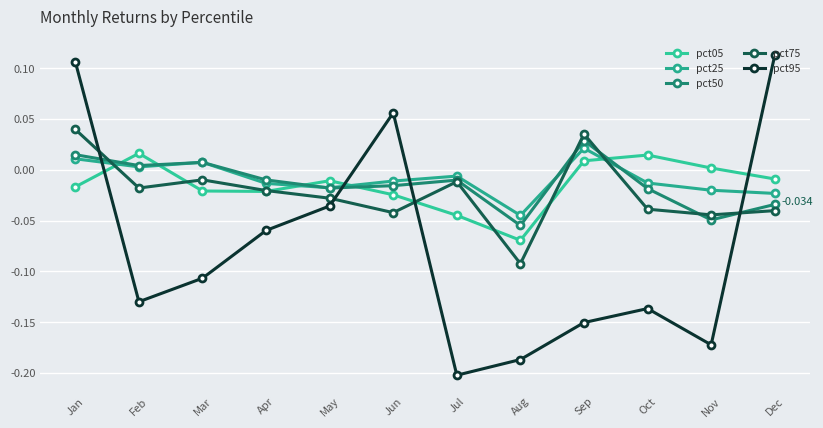

How many values in pct75 are above zero?

2